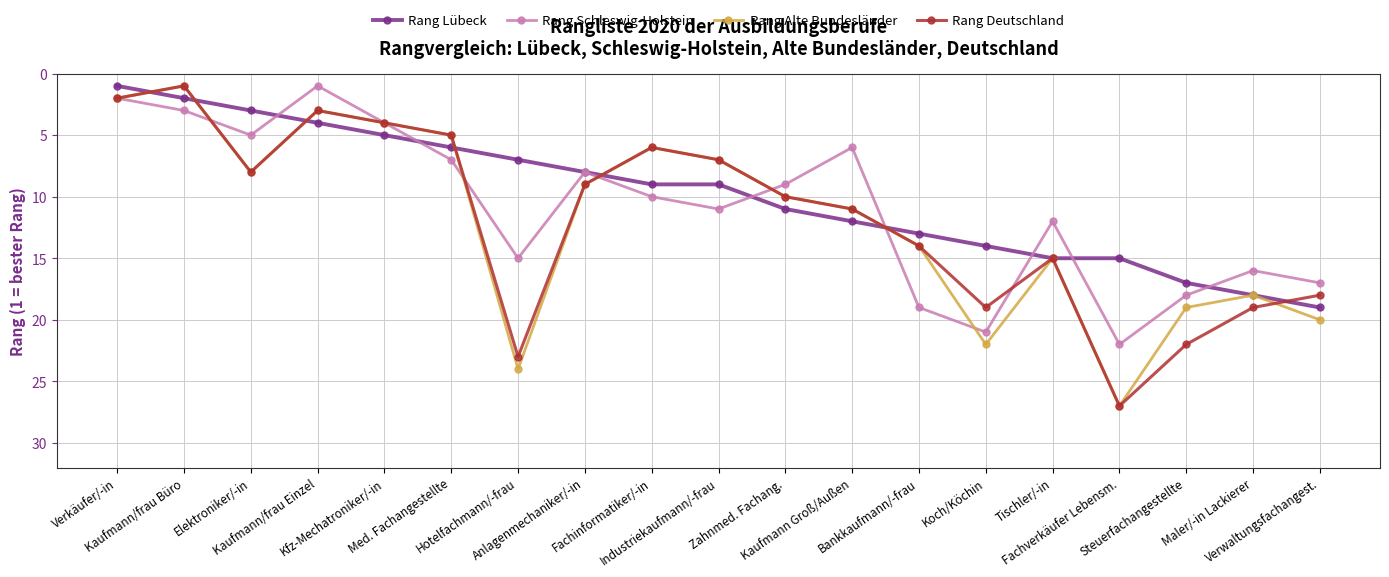

What is the highest value of the Rang Lübeck series?

19